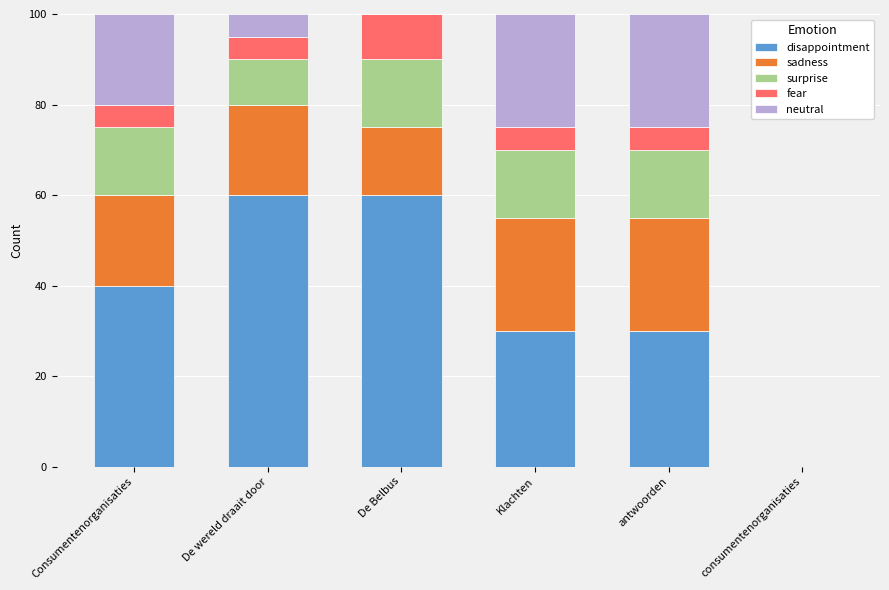

What is the sum of the disappointment values at antwoorden and De Belbus?

90.0